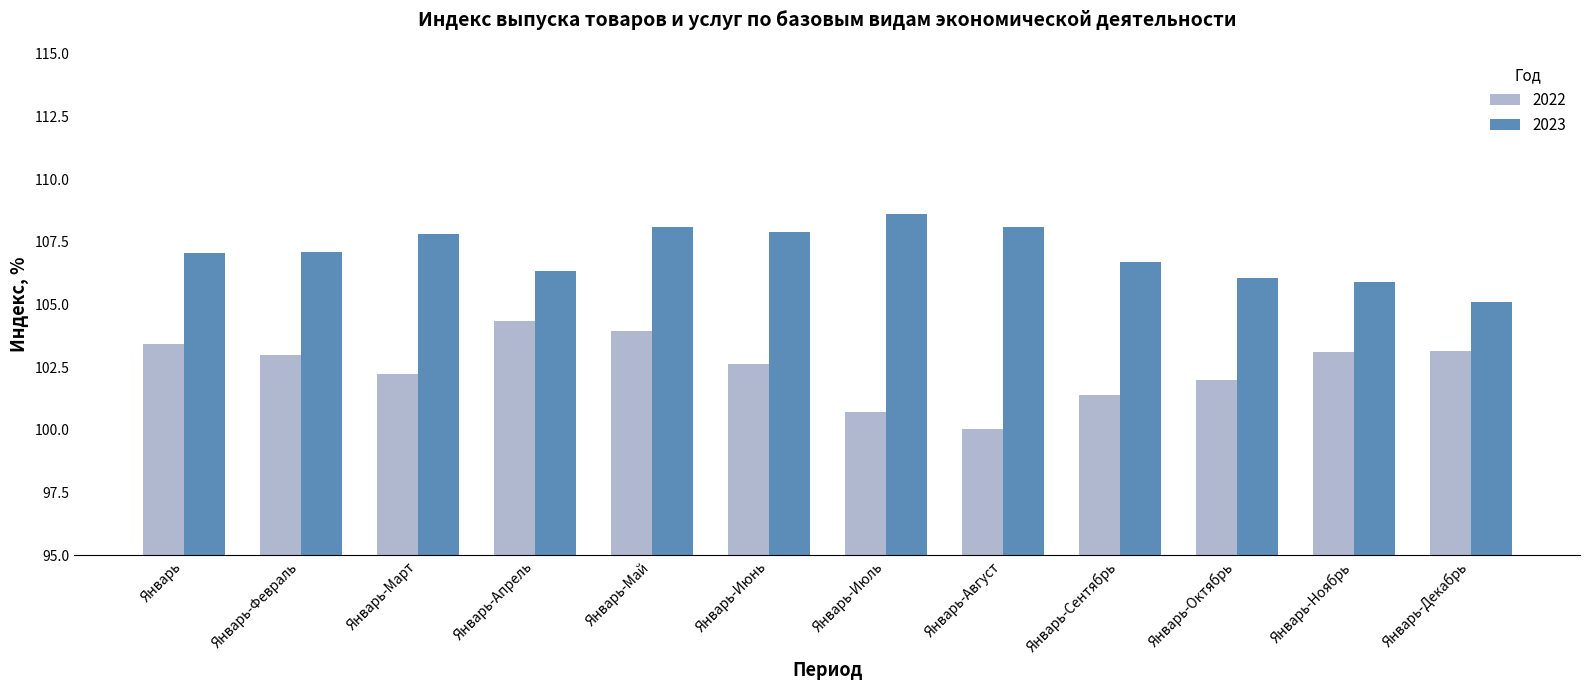

What is the maximum value shown in the chart?

108.6